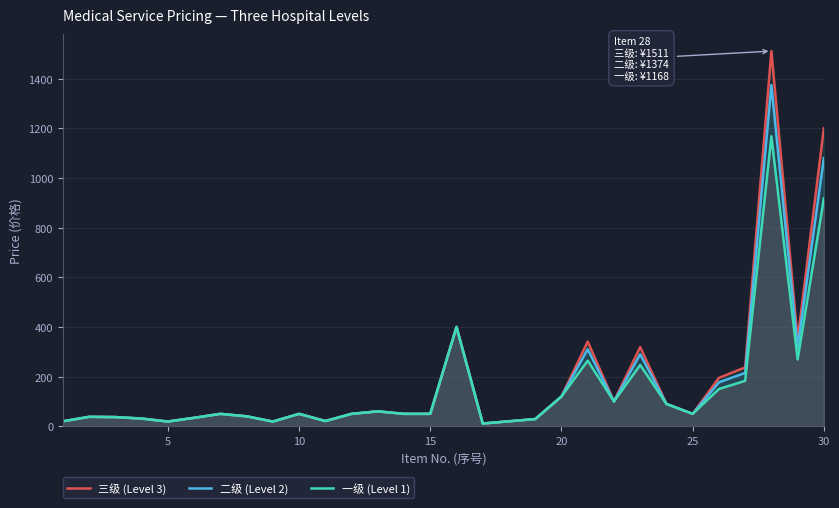

True or false: 一级 (Level 1) and 三级 (Level 3) intersect in this chart.

False